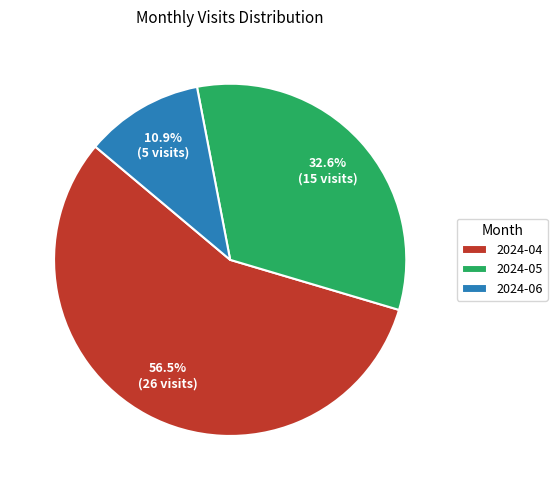

To the nearest percent, what portion does 2024-06 represent?

11%